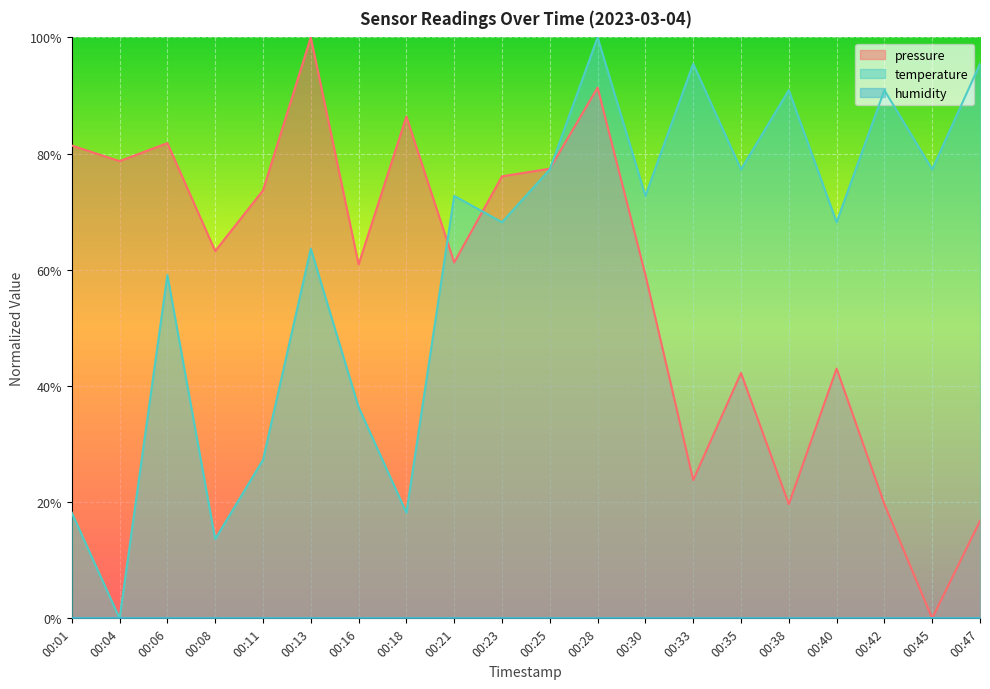

Does the chart display data point markers on the line(s)?

No